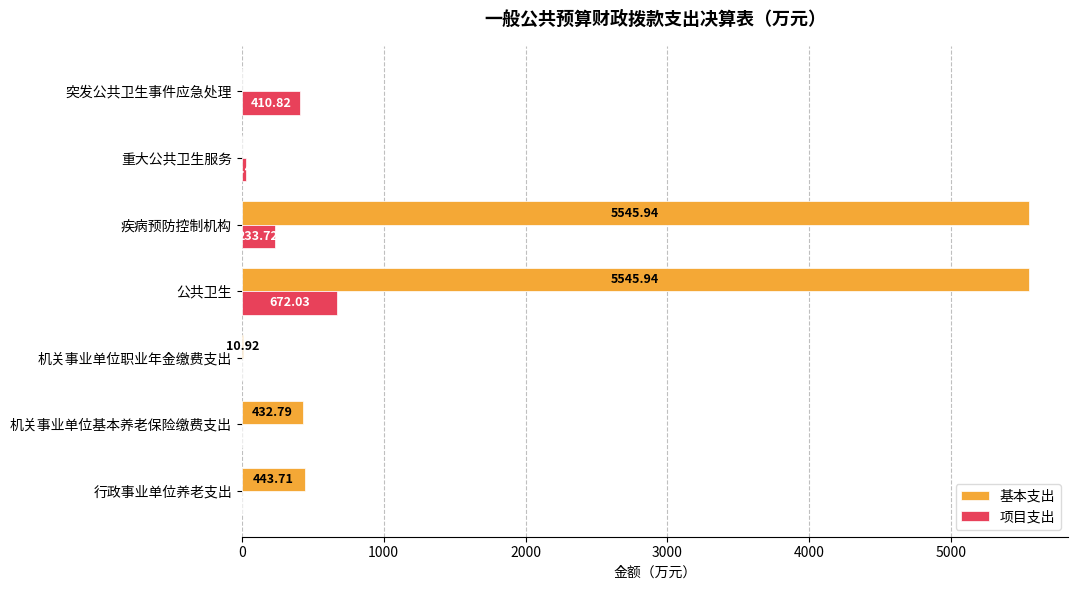

Between 行政事业单位养老支出 and 公共卫生, which series saw the biggest shift?

基本支出